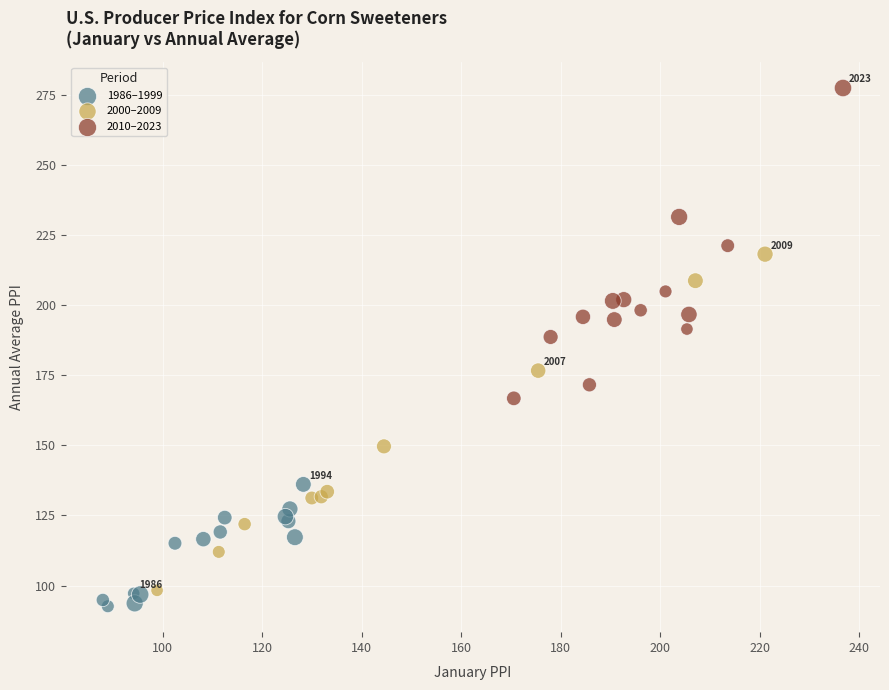

Which series has the widest spread of Y values?

2000–2009